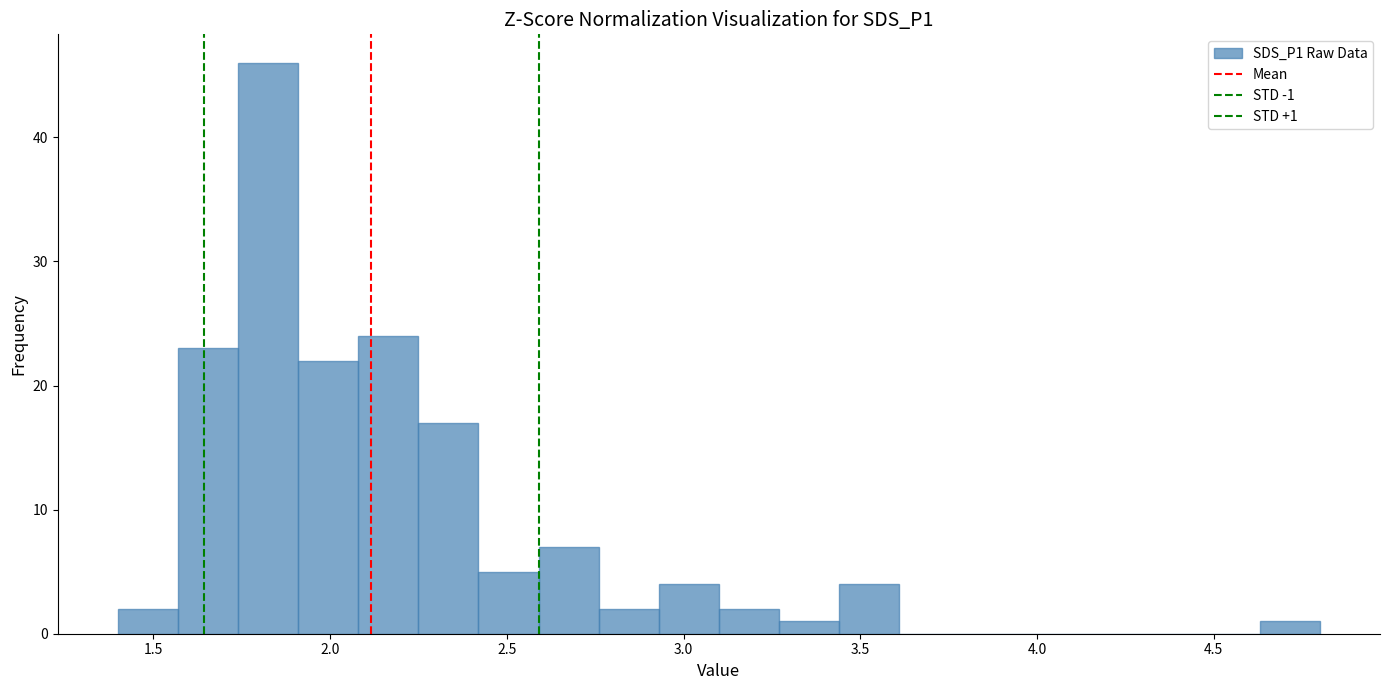

Around what value on the x-axis is the tallest bar? Give the approximate position of its centre, as read against the axis.

1.85